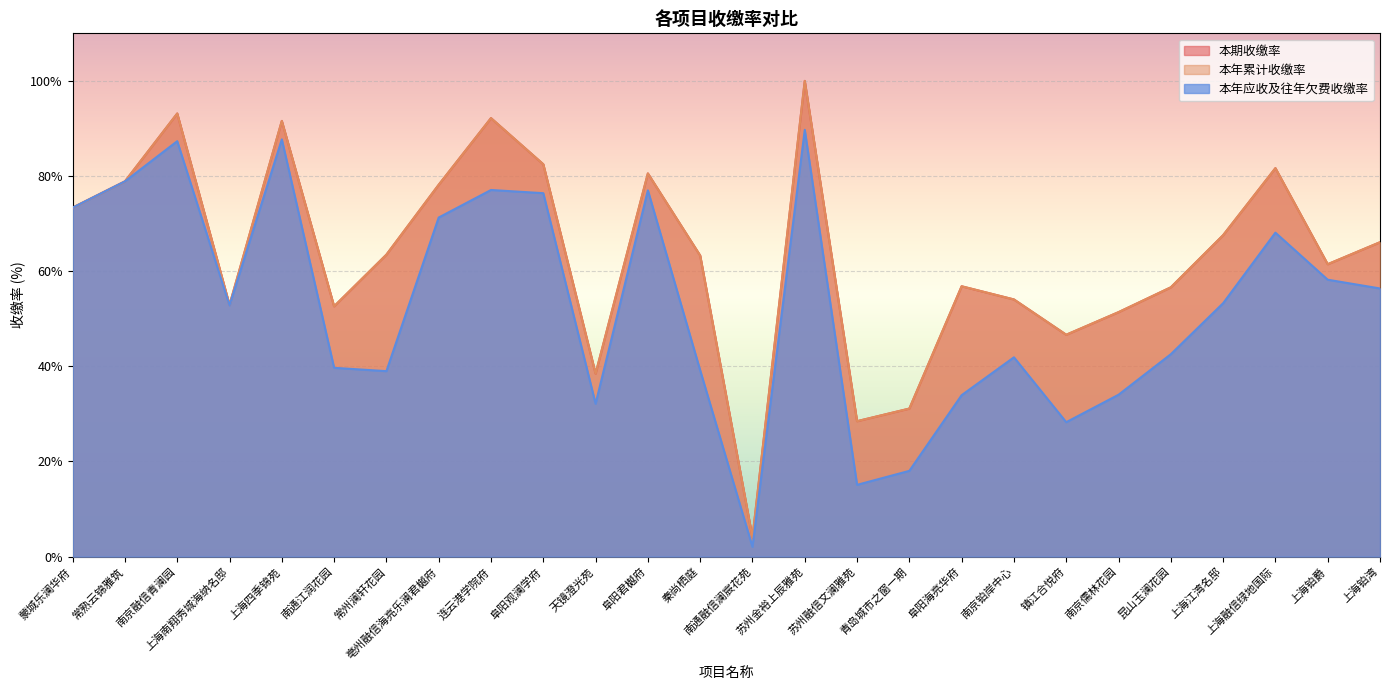

Reading left to right, list all the values displayed in this chart.

本期收缴率: 蒙城乐澜华府=73.4	常熟云锦雅筑=78.9	南京融信青澜园=93.2	上海南翔秀城海纳名邸=52.9	上海四季锦苑=91.6	南通江润花园=52.6	常州澜轩花园=63.5	亳州融信海亮乐澜君樾府=78.2	连云港学院府=92.2	阜阳观澜学府=82.5	天镜澄光苑=38.5	阜阳君樾府=80.5	秦尚栖庭=63.3	南通融信澜宸花苑=4.0	苏州金裕上辰雅苑=100.0	苏州融信文澜雅苑=28.5	青岛城市之窗一期=31.1	阜阳海亮华府=56.8	南京铂岸中心=54.1	镇江合悦府=46.6	南京儒林花园=51.4	昆山玉澜花园=56.6	上海江湾名邸=67.6	上海融信绿地国际=81.7	上海铂爵=61.5	上海铂湾=66.1
本年累计收缴率: 蒙城乐澜华府=73.4	常熟云锦雅筑=78.9	南京融信青澜园=93.2	上海南翔秀城海纳名邸=52.9	上海四季锦苑=91.6	南通江润花园=52.6	常州澜轩花园=63.5	亳州融信海亮乐澜君樾府=78.2	连云港学院府=92.2	阜阳观澜学府=82.5	天镜澄光苑=38.5	阜阳君樾府=80.5	秦尚栖庭=63.3	南通融信澜宸花苑=4.0	苏州金裕上辰雅苑=100.0	苏州融信文澜雅苑=28.5	青岛城市之窗一期=31.1	阜阳海亮华府=56.8	南京铂岸中心=54.1	镇江合悦府=46.6	南京儒林花园=51.4	昆山玉澜花园=56.6	上海江湾名邸=67.6	上海融信绿地国际=81.7	上海铂爵=61.5	上海铂湾=66.1
本年应收及往年欠费收缴率: 蒙城乐澜华府=73.4	常熟云锦雅筑=78.9	南京融信青澜园=87.3	上海南翔秀城海纳名邸=52.8	上海四季锦苑=87.7	南通江润花园=39.7	常州澜轩花园=39.0	亳州融信海亮乐澜君樾府=71.3	连云港学院府=77.1	阜阳观澜学府=76.4	天镜澄光苑=32.1	阜阳君樾府=77.0	秦尚栖庭=39.2	南通融信澜宸花苑=2.1	苏州金裕上辰雅苑=89.7	苏州融信文澜雅苑=15.1	青岛城市之窗一期=18.0	阜阳海亮华府=33.9	南京铂岸中心=41.9	镇江合悦府=28.3	南京儒林花园=34.0	昆山玉澜花园=42.5	上海江湾名邸=53.3	上海融信绿地国际=68.1	上海铂爵=58.2	上海铂湾=56.4